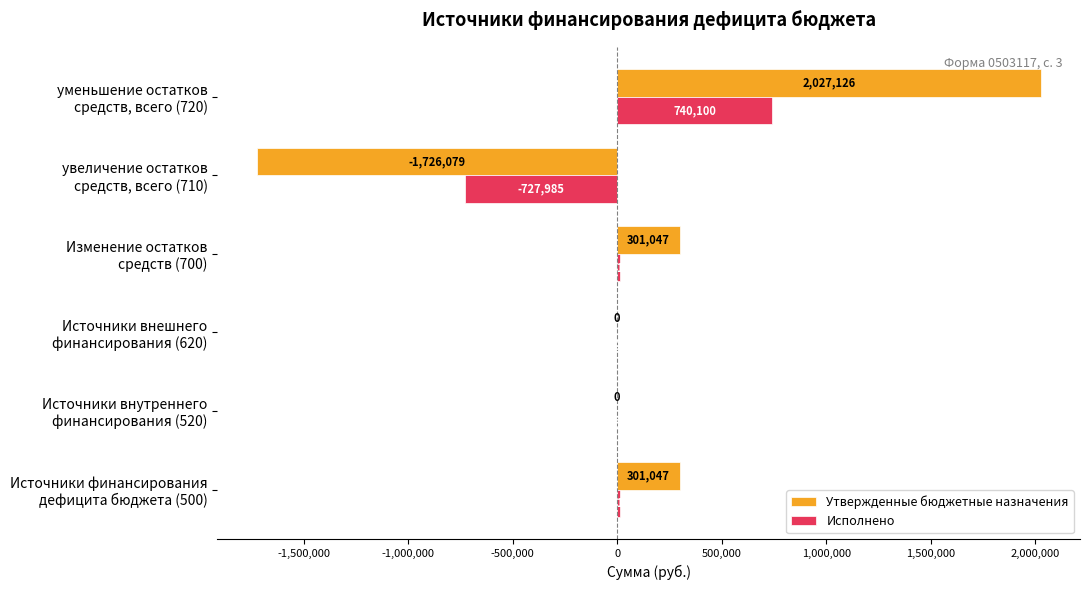

How many series are shown in this chart?

2